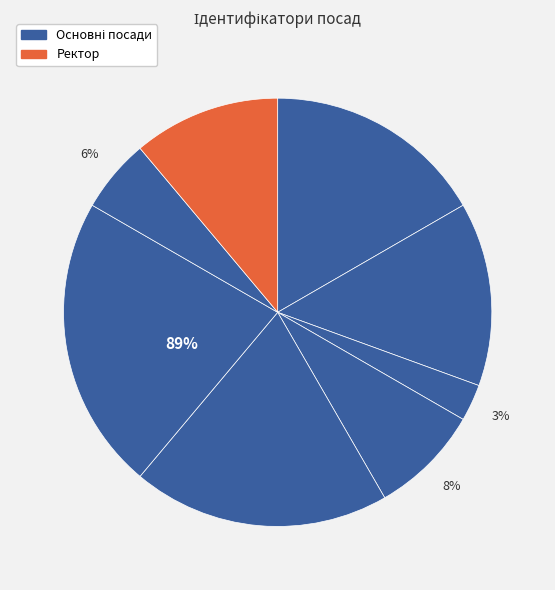

Does any single category account for the majority?

No